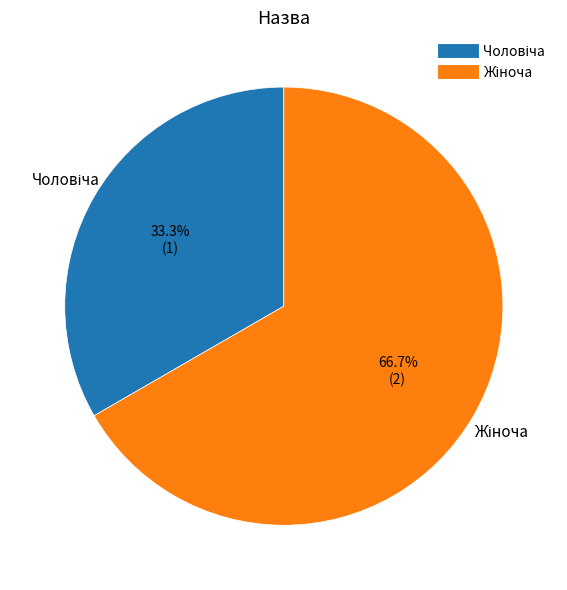

Is there any slice that represents more than half of the pie?

Yes